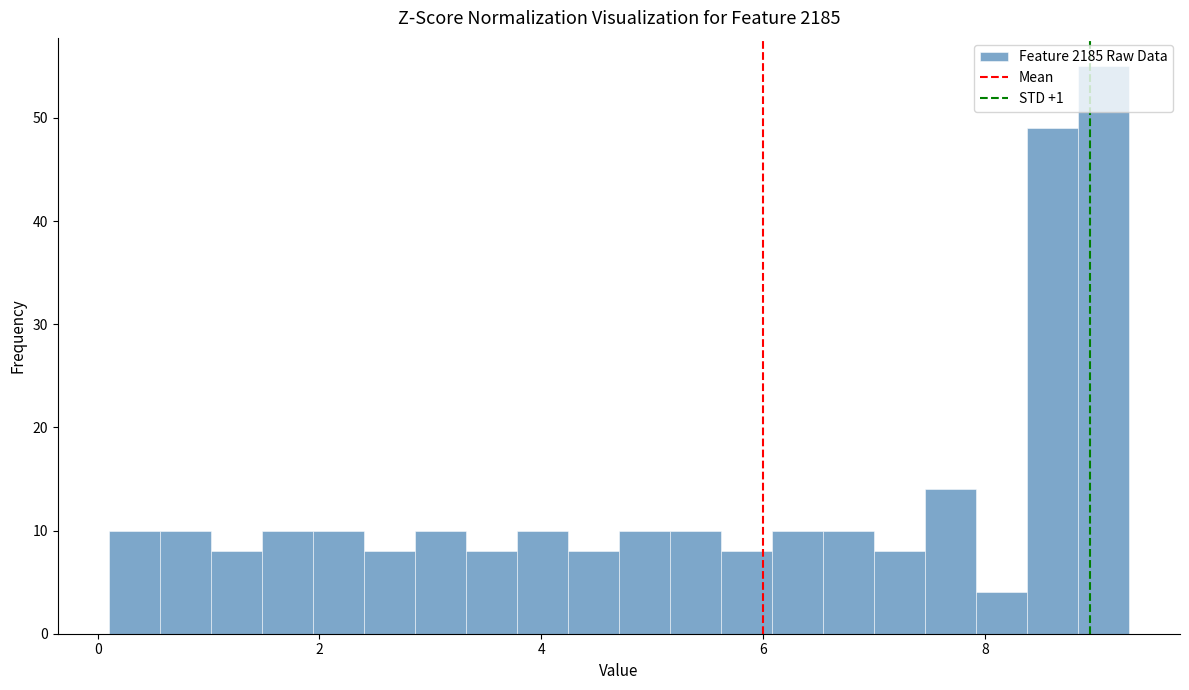

Around what value on the x-axis is the tallest bar? Give the approximate position of its centre, as read against the axis.

9.0